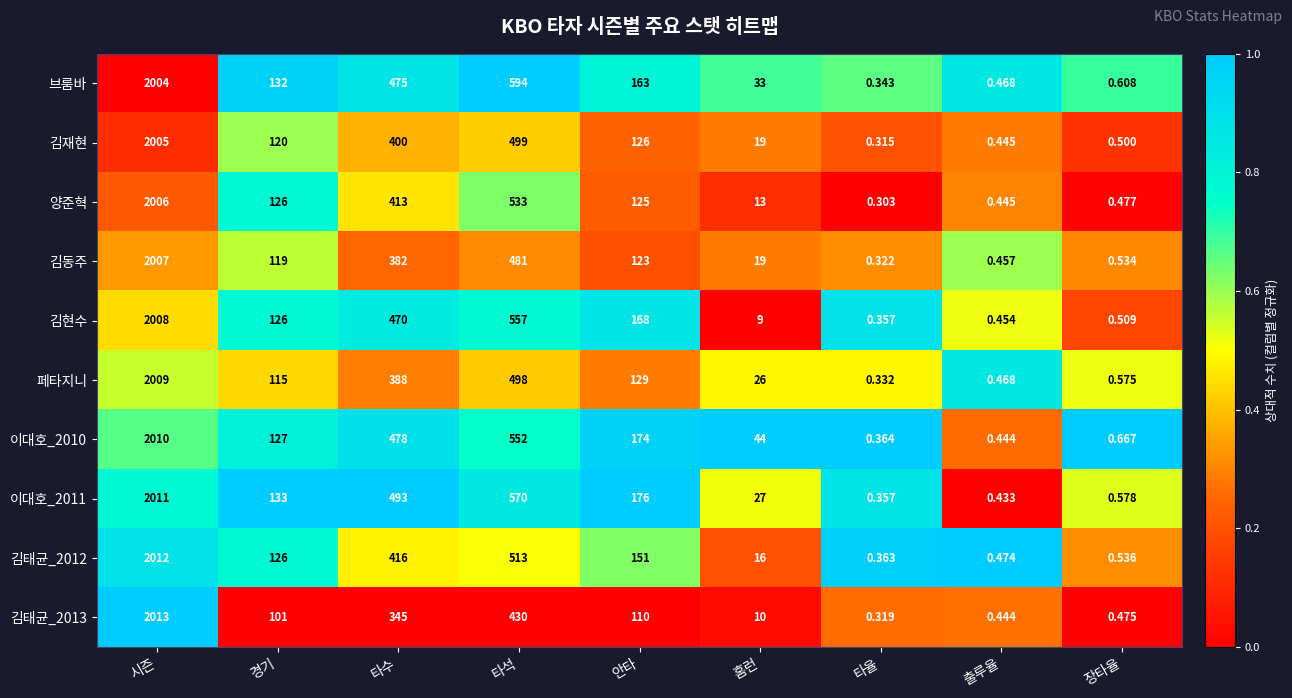

Rank the series at 안타 from lowest to highest value.

김태균_2013, 김동주, 양준혁, 김재현, 페타지니, 김태균_2012, 브룸바, 김현수, 이대호_2010, 이대호_2011